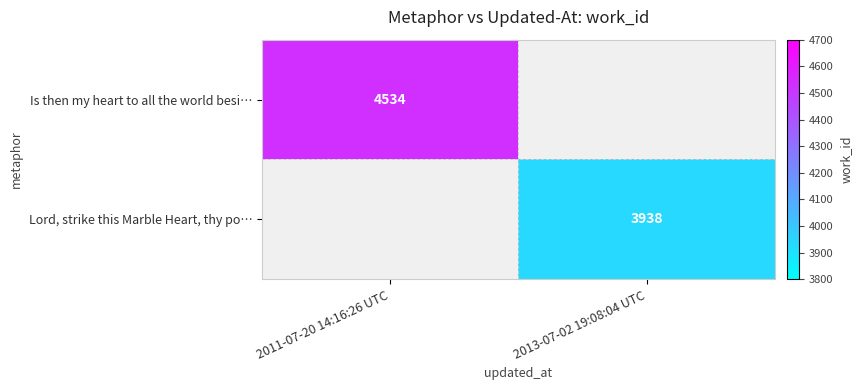

How many distinct data groups are displayed?

2